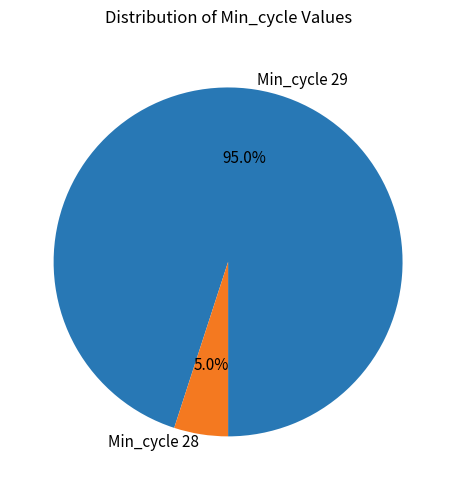

Approximately how many times larger is the value at Min_cycle 29 compared to Min_cycle 28?

19.0